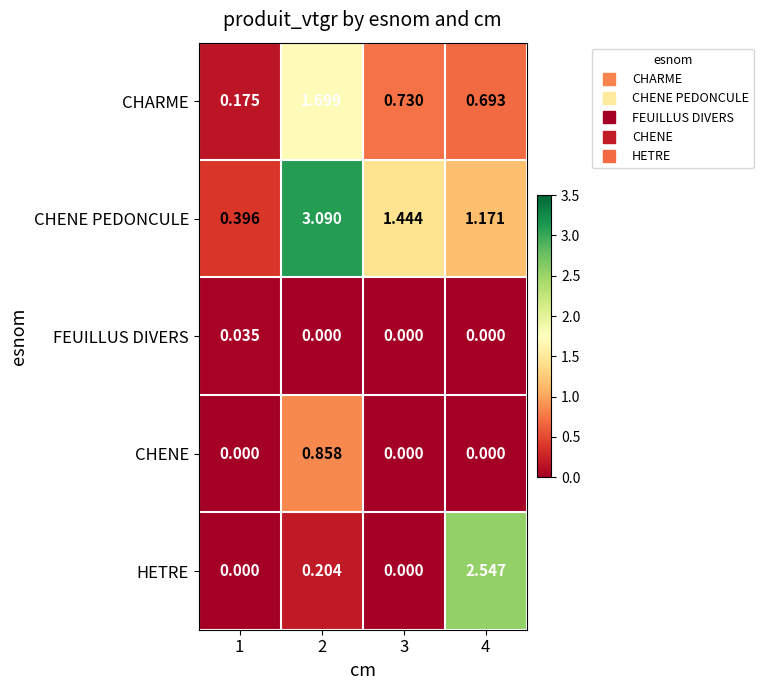

Which series has the largest total across all categories?

CHENE PEDONCULE